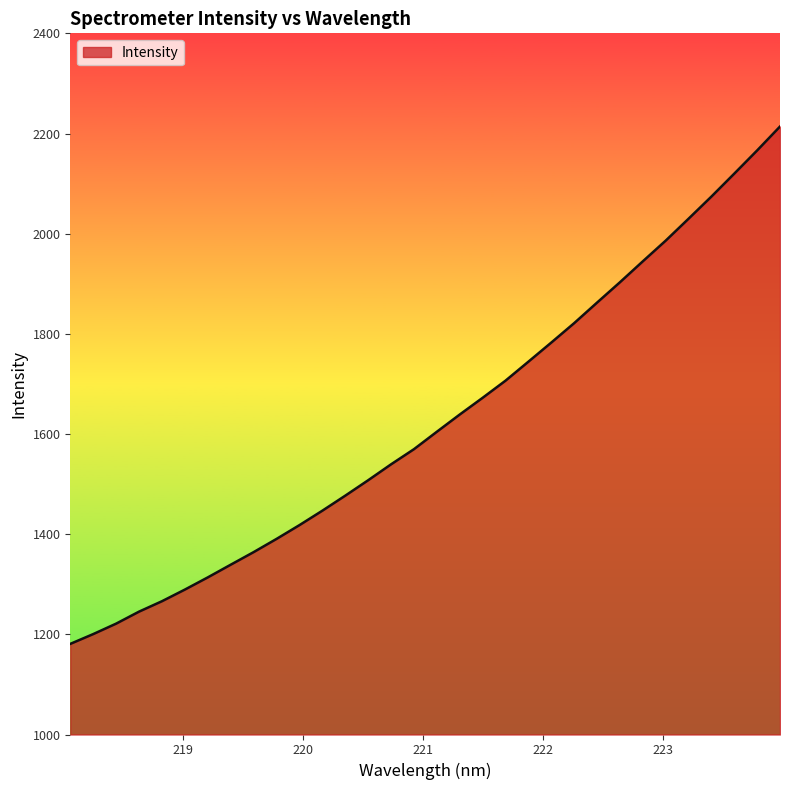

What is the smallest value displayed?

1180.9